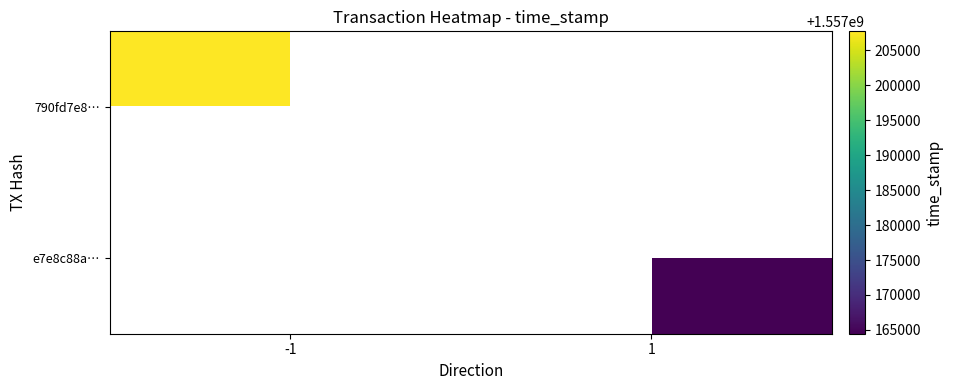

How many series are shown in this chart?

2